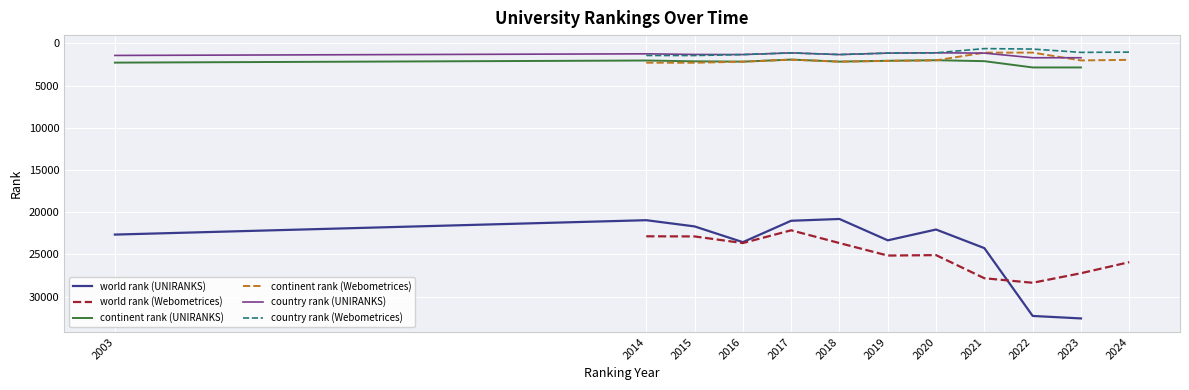

True or false: continent rank (UNIRANKS) and world rank (UNIRANKS) cross at least once.

False